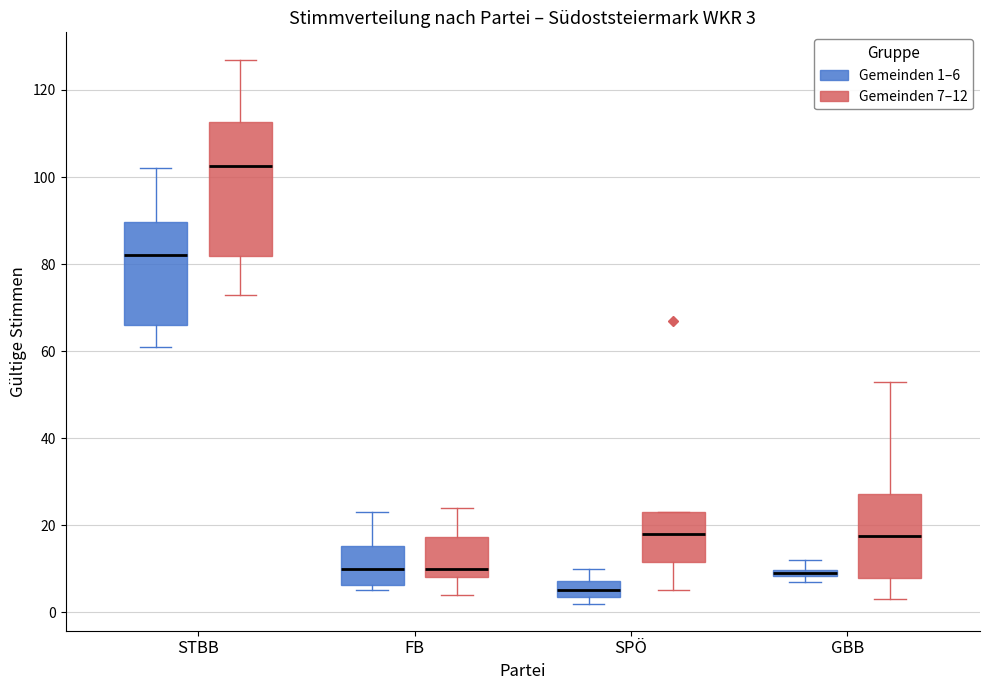

Which box is the tallest, from its lower edge to its upper edge?

STBB (Gemeinden 7–12)